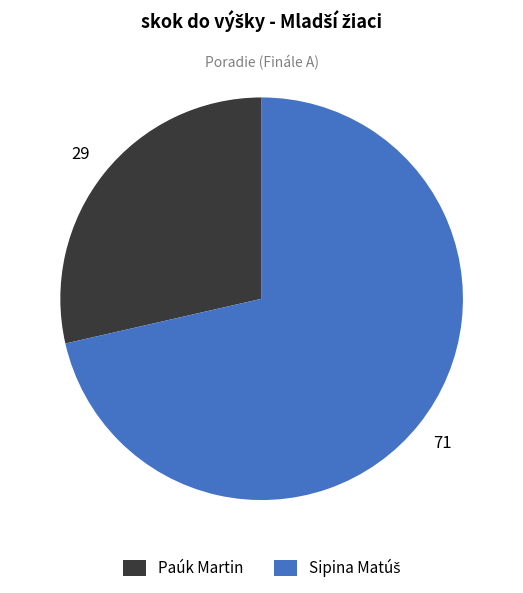

Is there any slice that represents more than half of the pie?

Yes